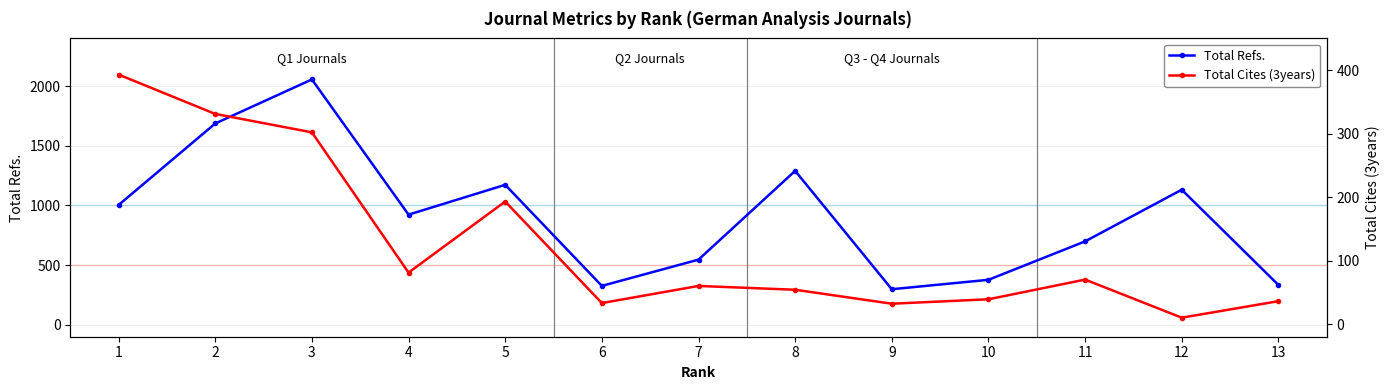

True or false: Total Refs. and Total Cites (3years) cross at least once.

False